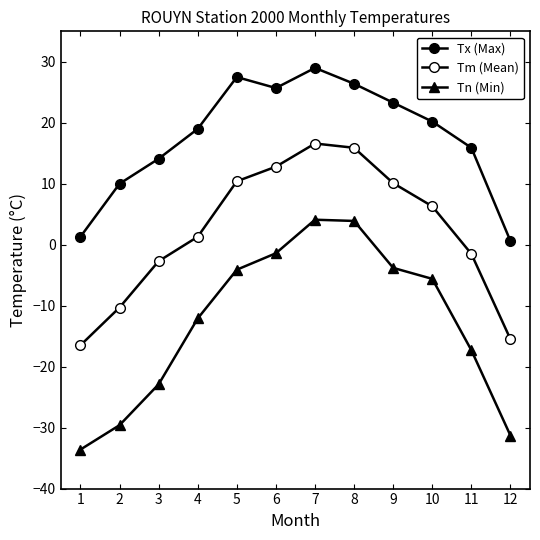

What is the difference between the second highest and minimum values in the Tm (Mean) series?

32.4